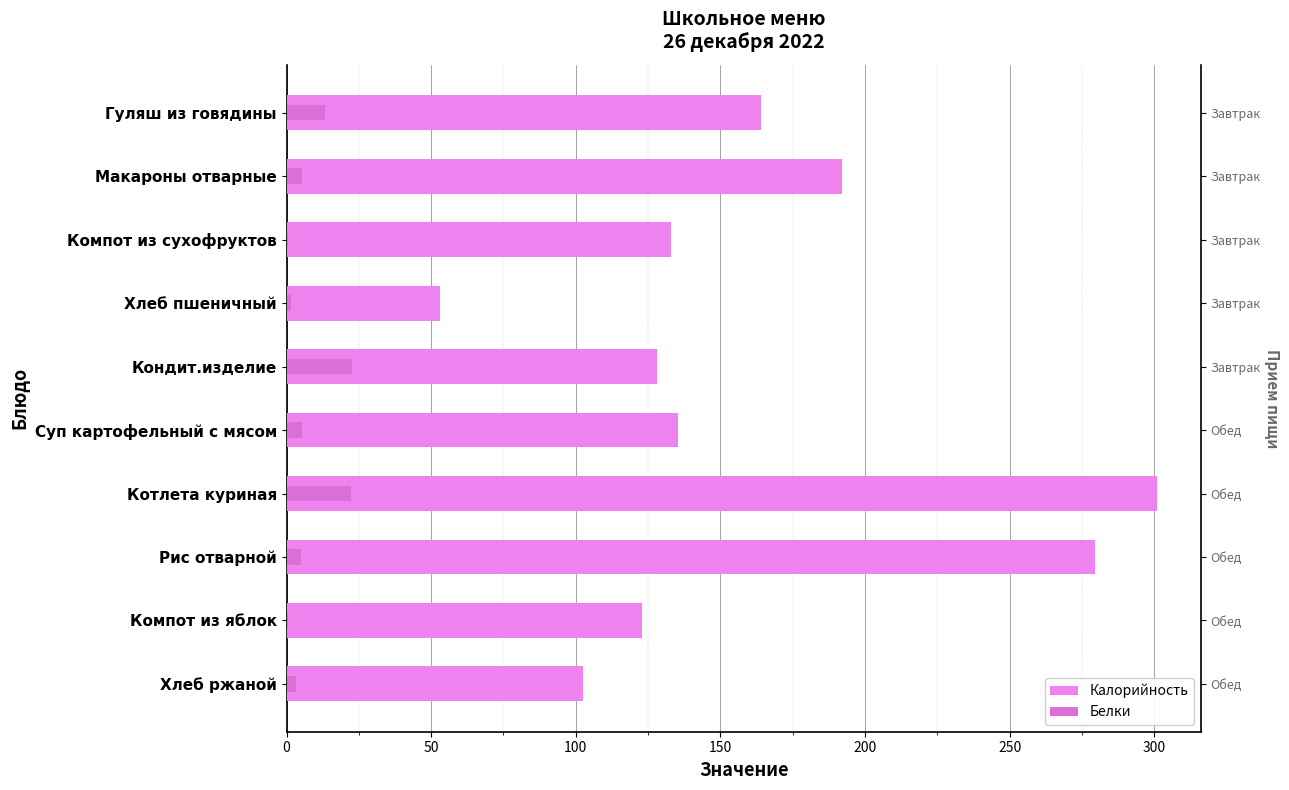

Count the number of categories in the chart.

10